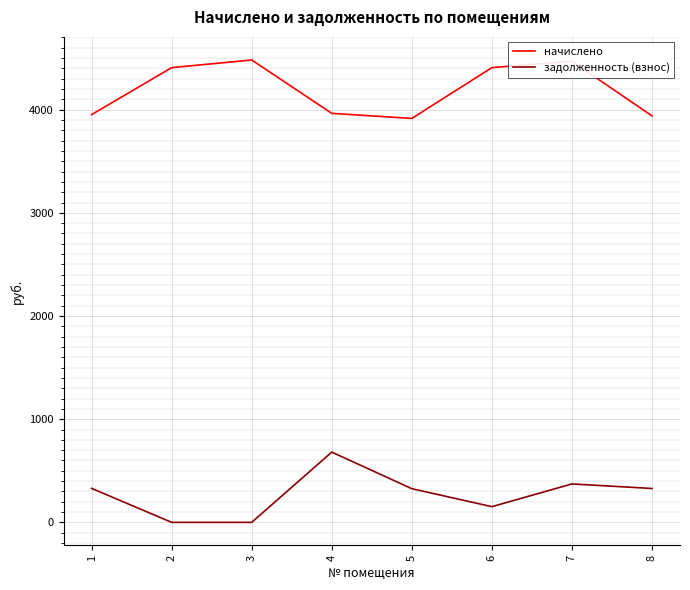

List the series in order of their overall mean, lowest first.

задолженность (взнос), начислено